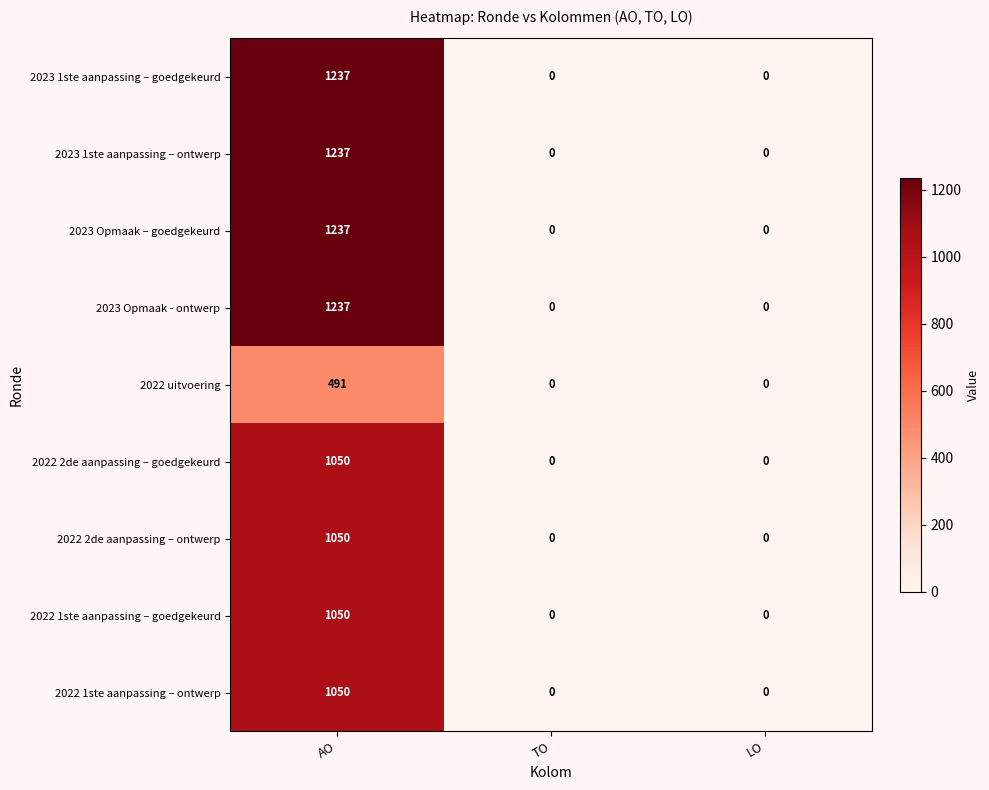

What is the difference between the maximum and minimum values in the 2022 1ste aanpassing – goedgekeurd series?

1050